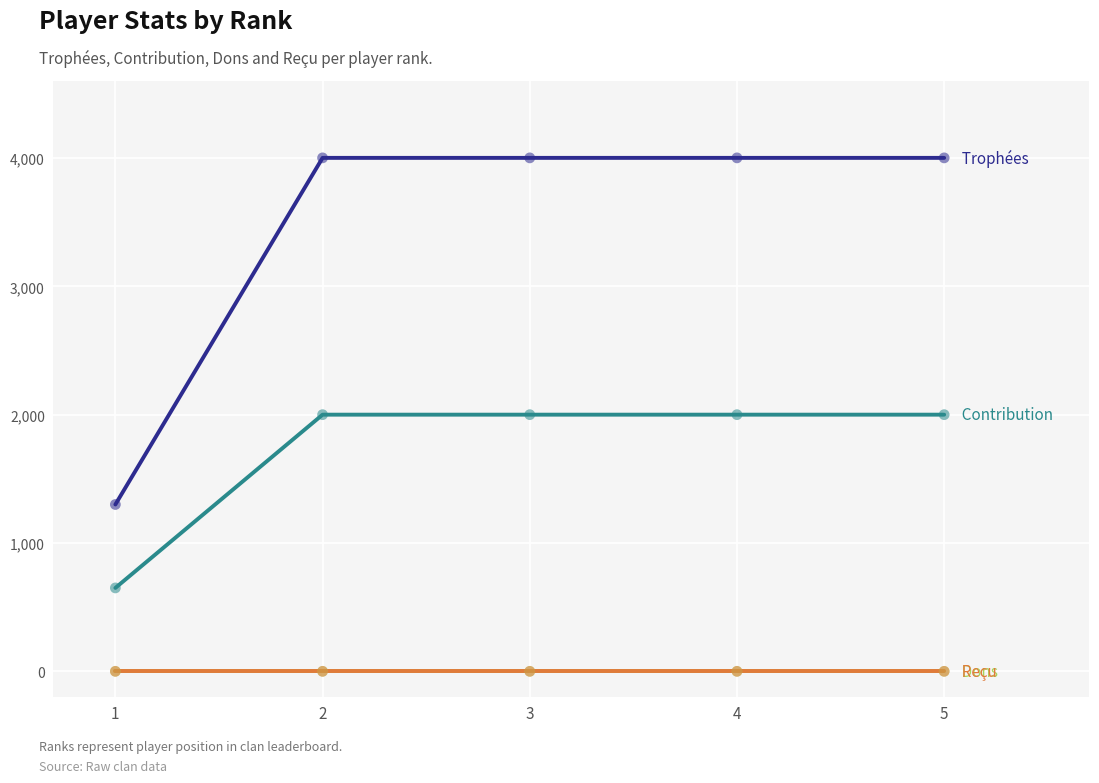

Is this an area chart (filled region under the line)?

No